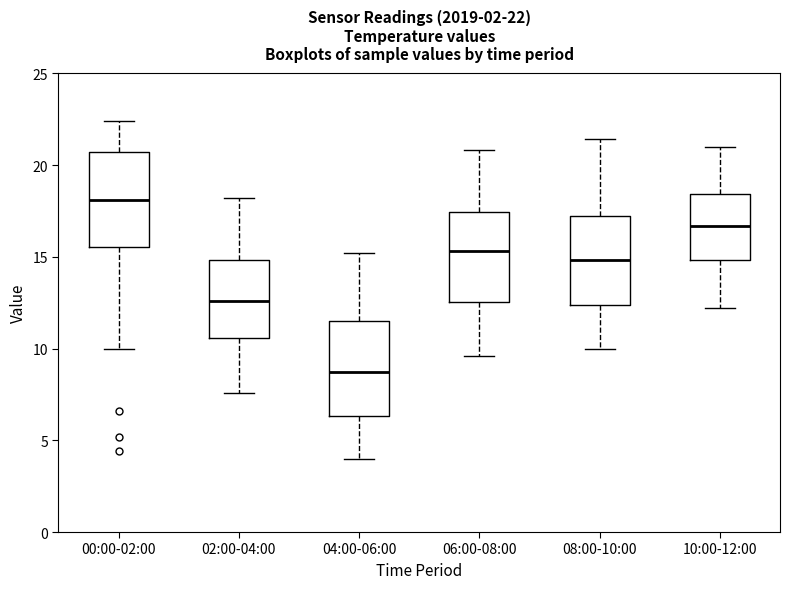

Which box's median line is the lowest?

04:00-06:00